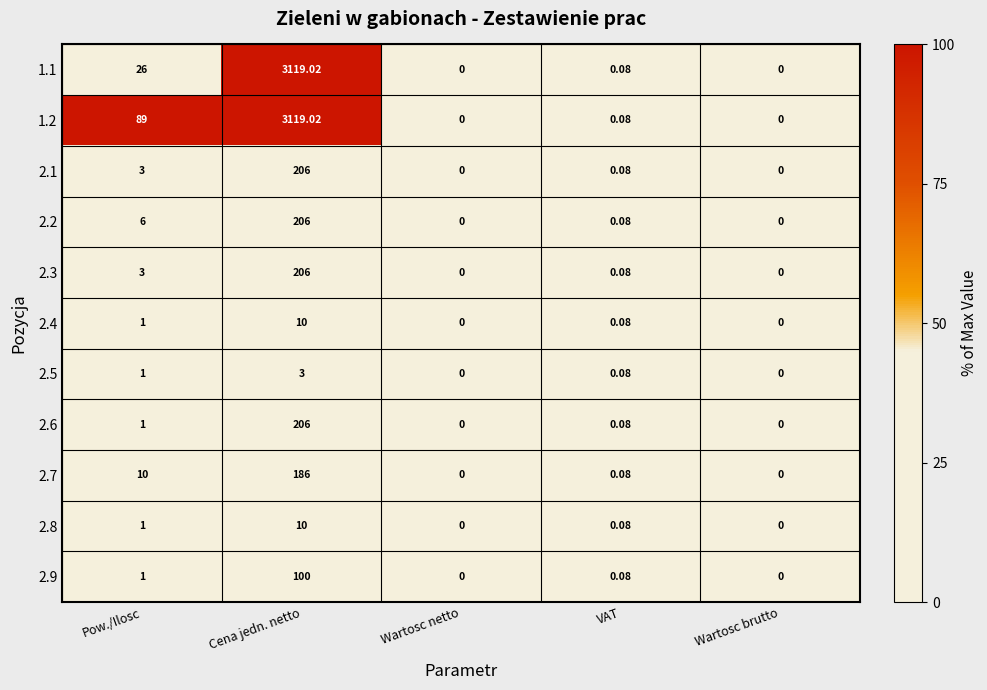

Which category has the highest value across all series?

Cena jedn. netto